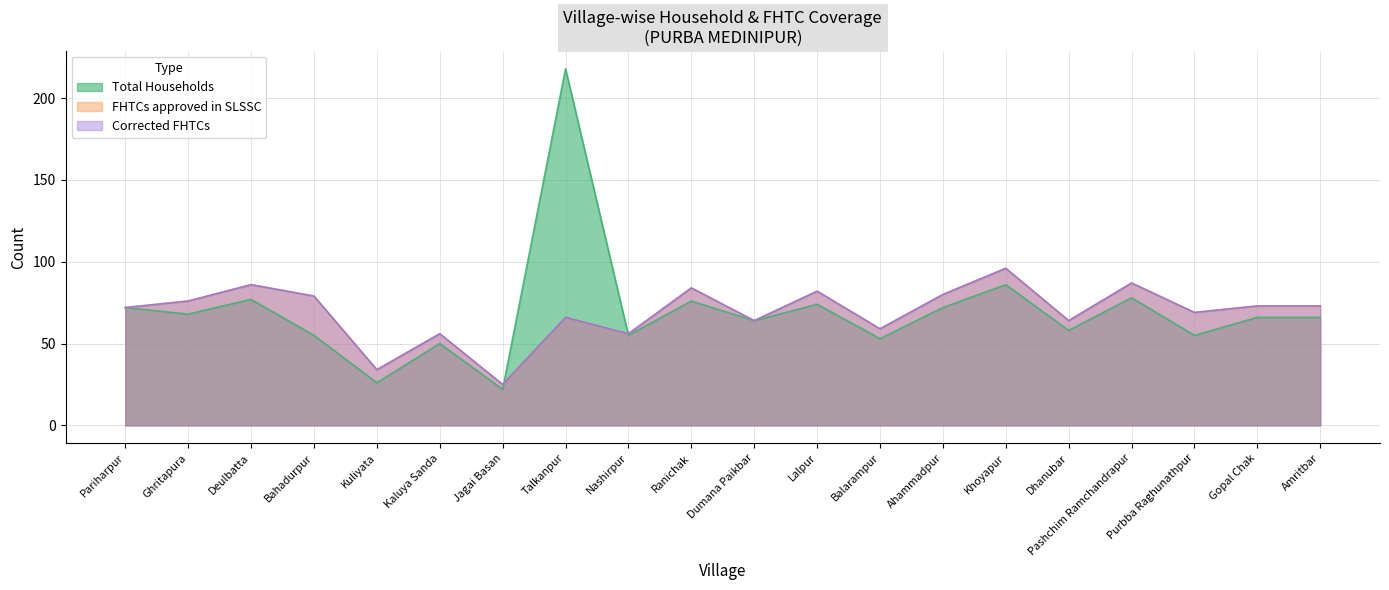

True or false: FHTCs approved in SLSSC has a value of 34 at Kuliyata.

True